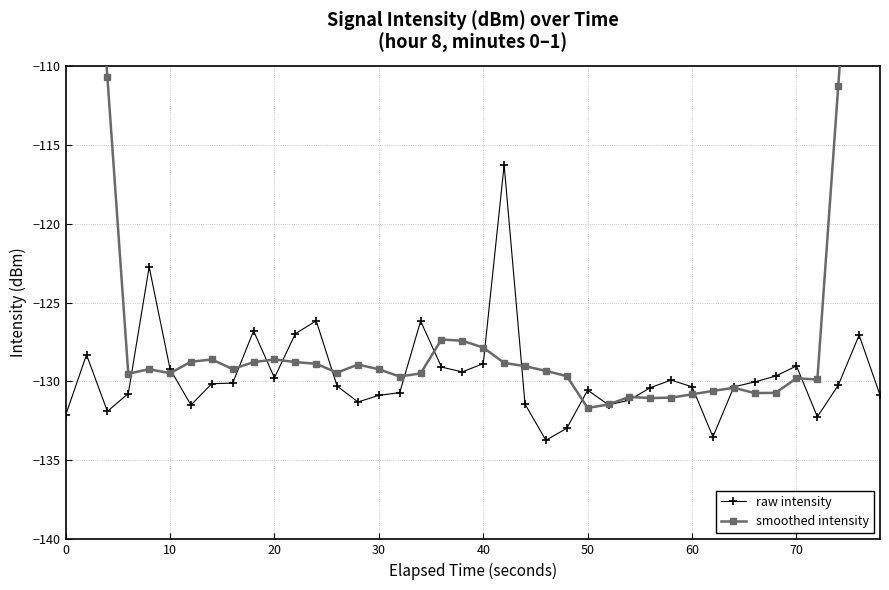

Which series has the largest range (max minus min)?

smoothed intensity